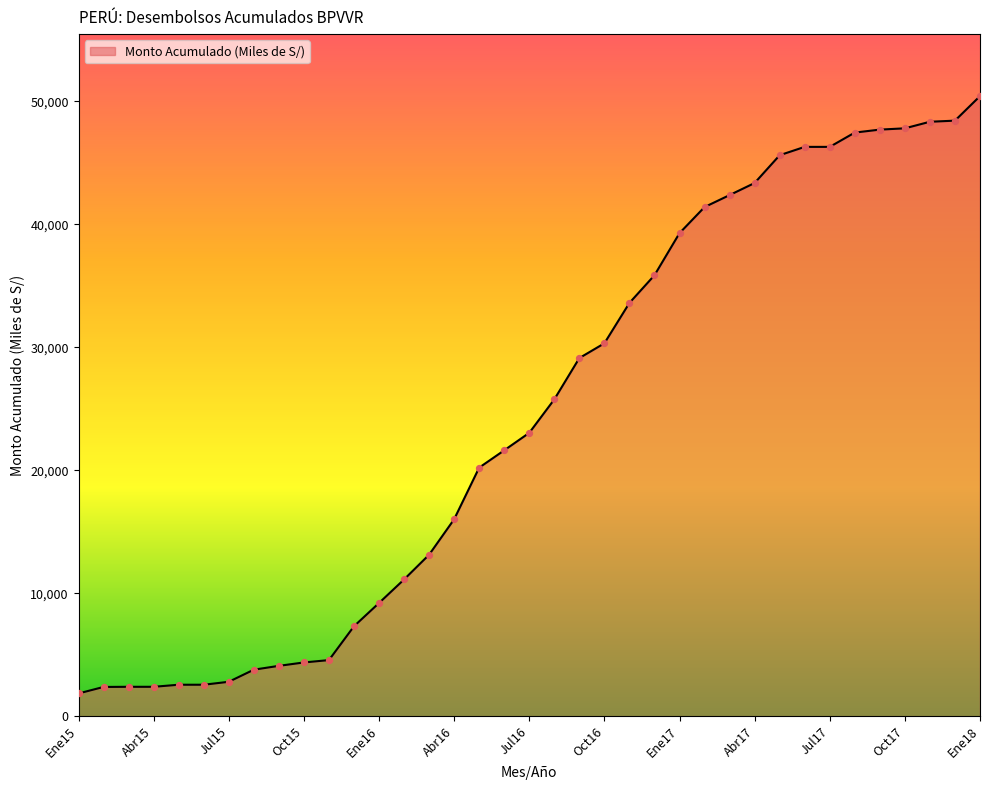

What is the difference between the maximum and minimum values?

48580.0